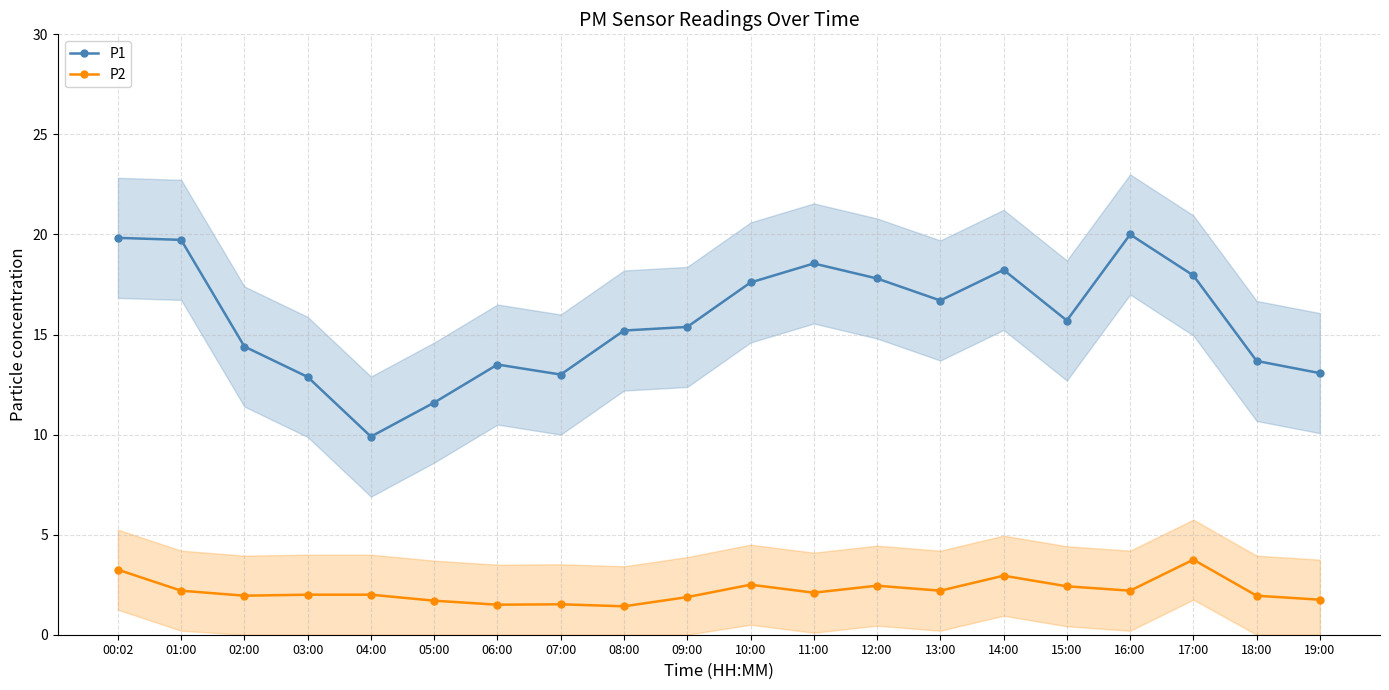

The value of P2 at 19:00 is 1.8. True or false?

True